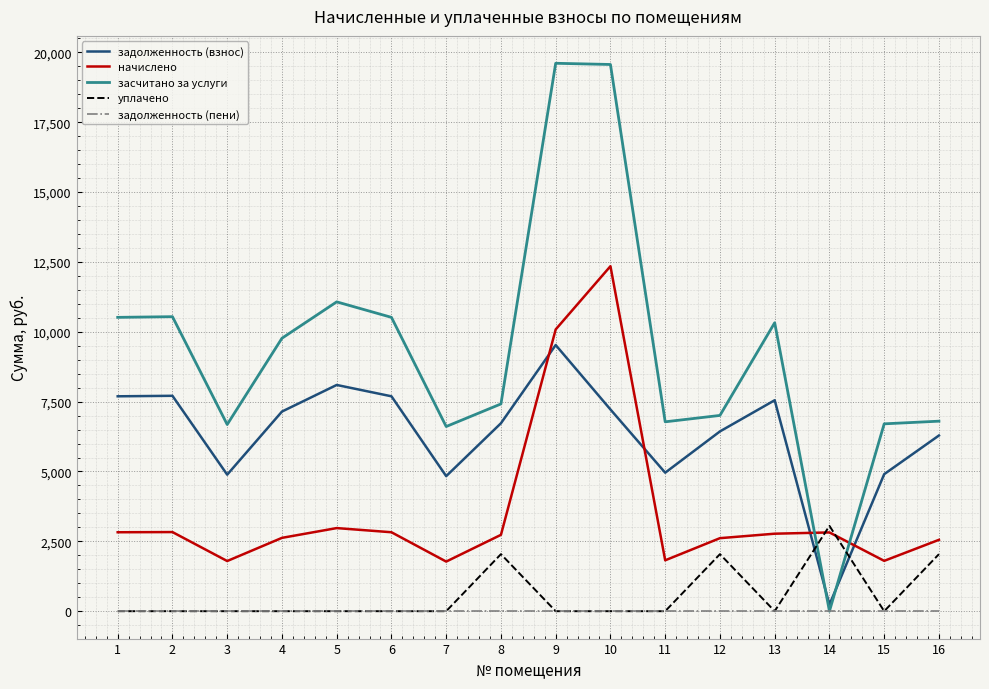

Between 7 and 14, which series saw the biggest shift?

засчитано за услуги